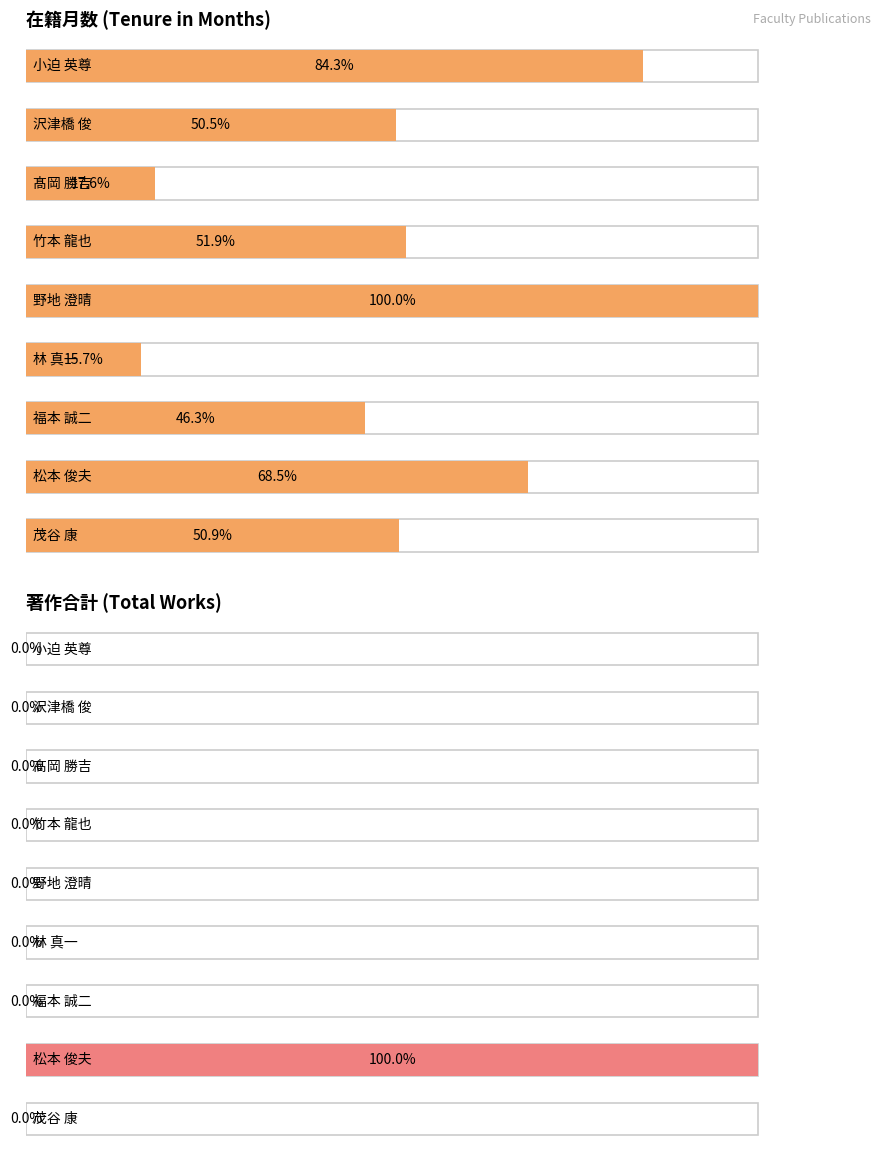

How many categories are shown in the chart?

9